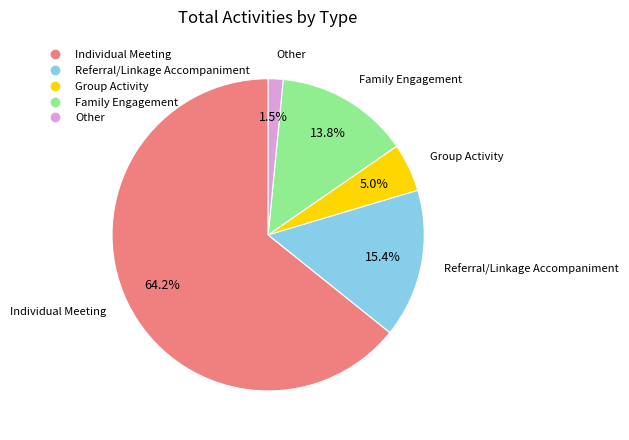

What percentage is NOT represented by Other?

98.5%